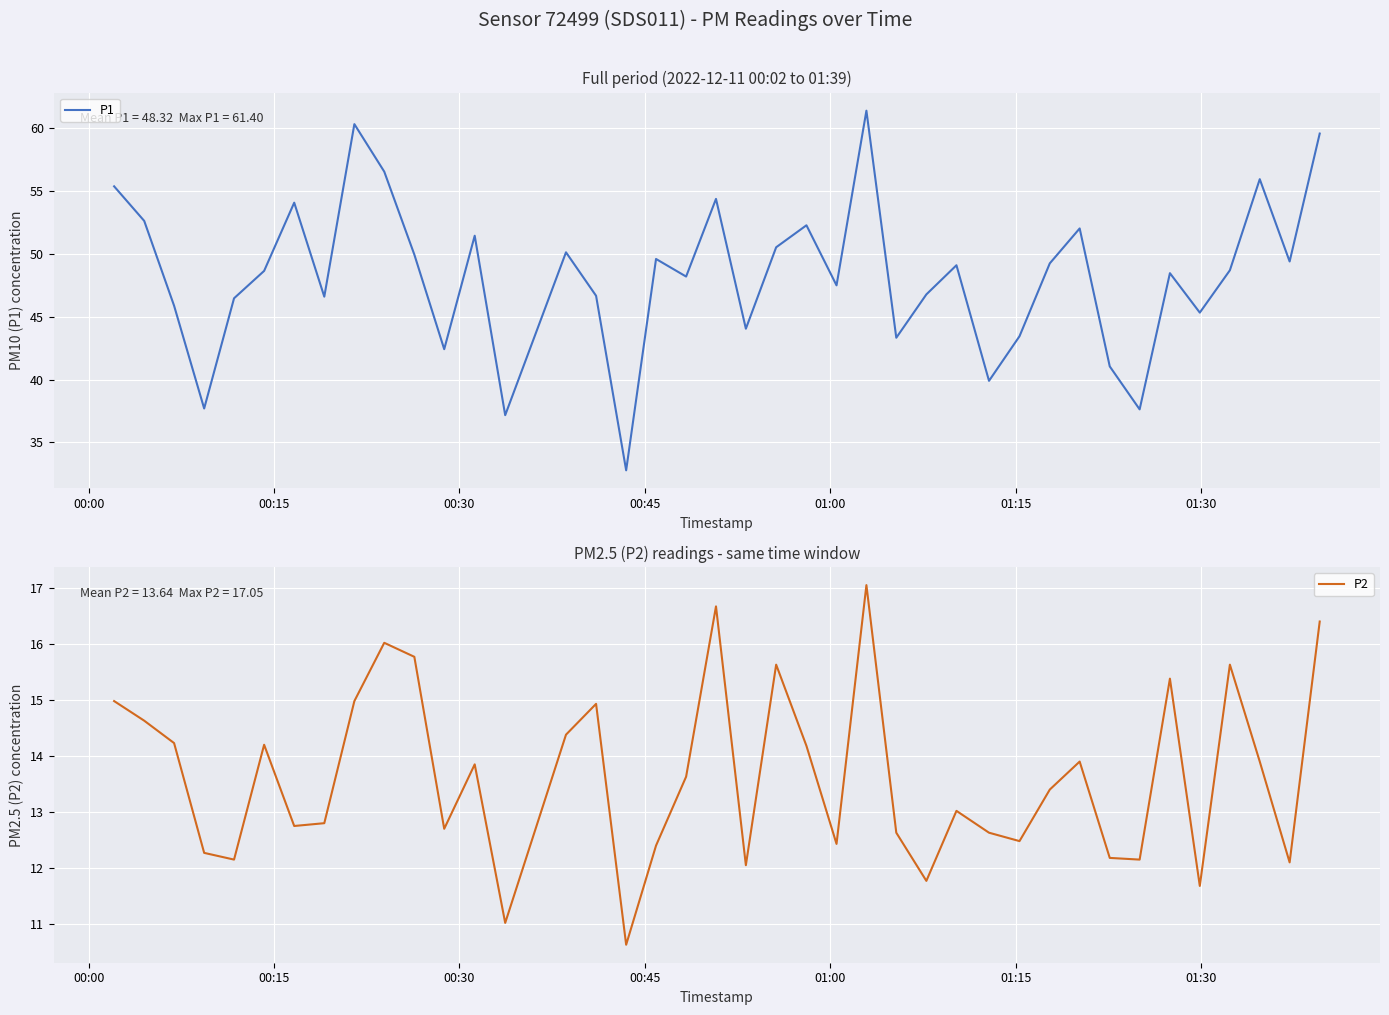

What is the minimum value for P2?

10.6